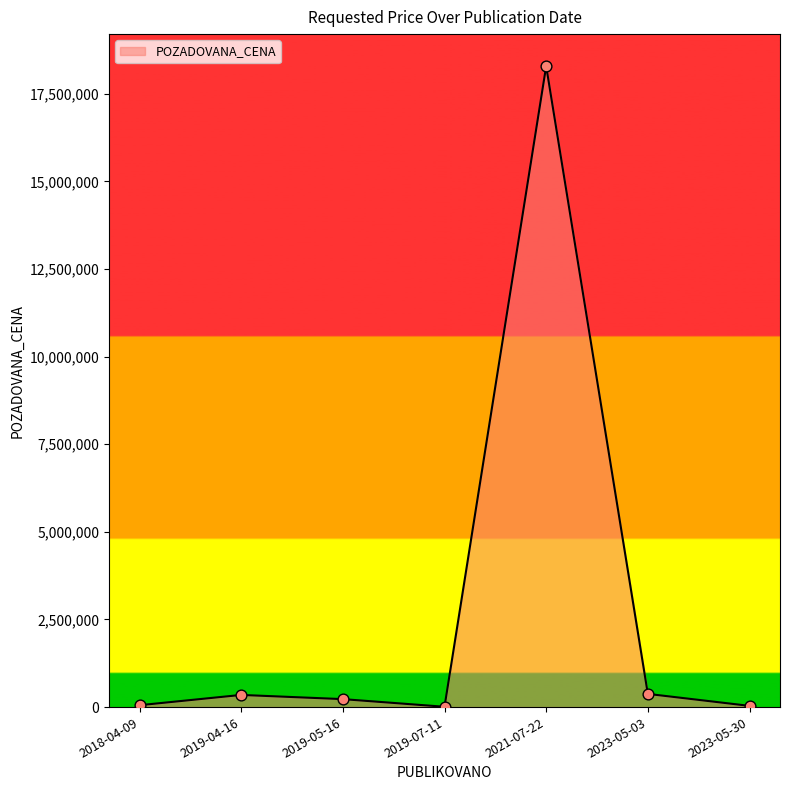

What is the change in value from 2019-05-16 to 2021-07-22?

+18057860